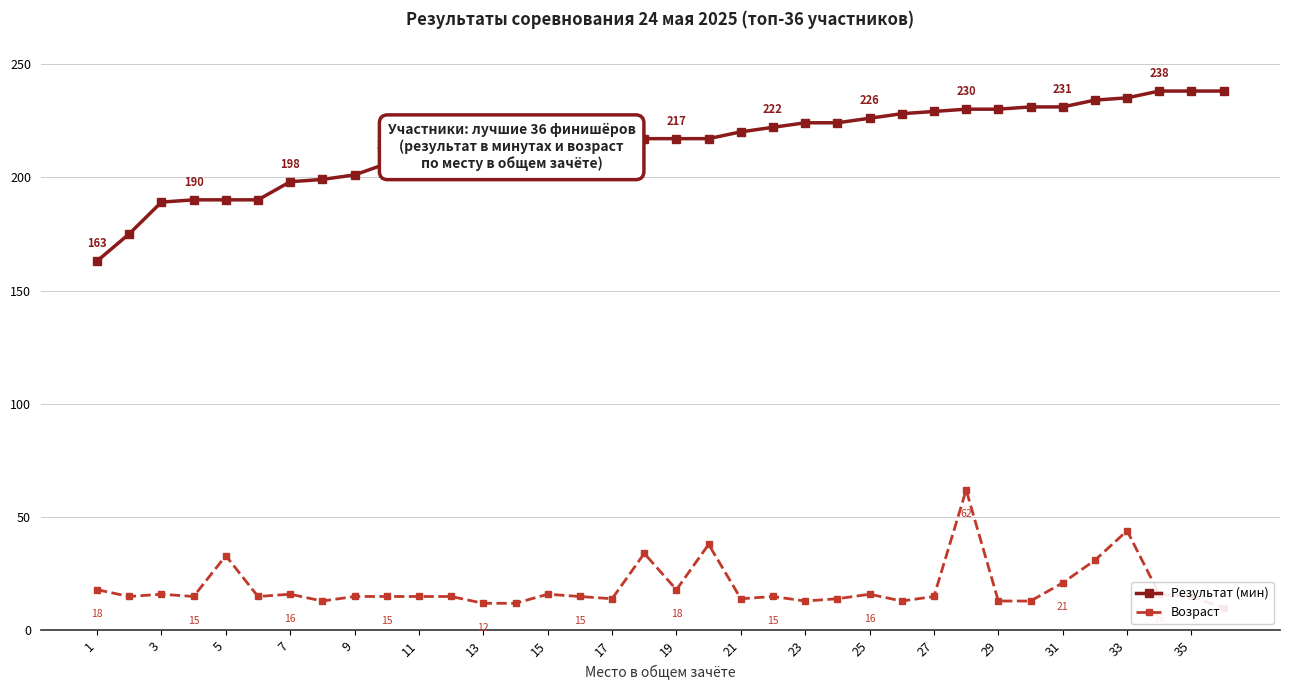

The value of Результат (мин) at 27 is 229. True or false?

True